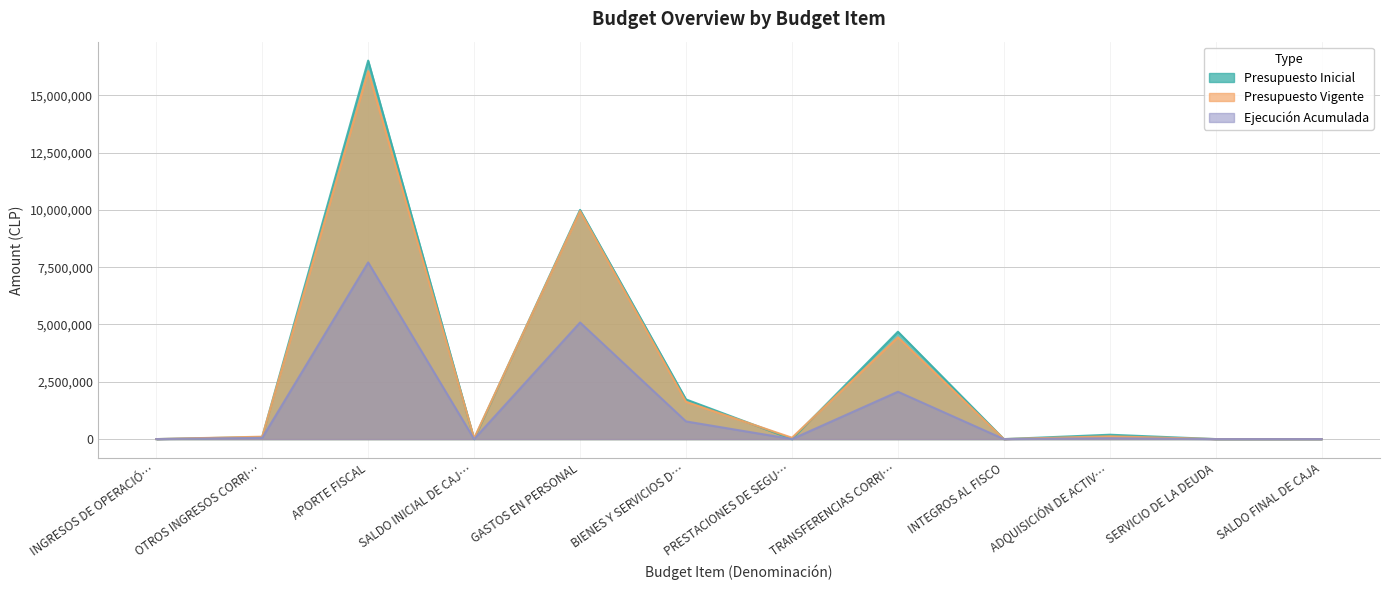

Which series changed the most between TRANSFERENCIAS CORRI… and SERVICIO DE LA DEUDA?

Presupuesto Inicial